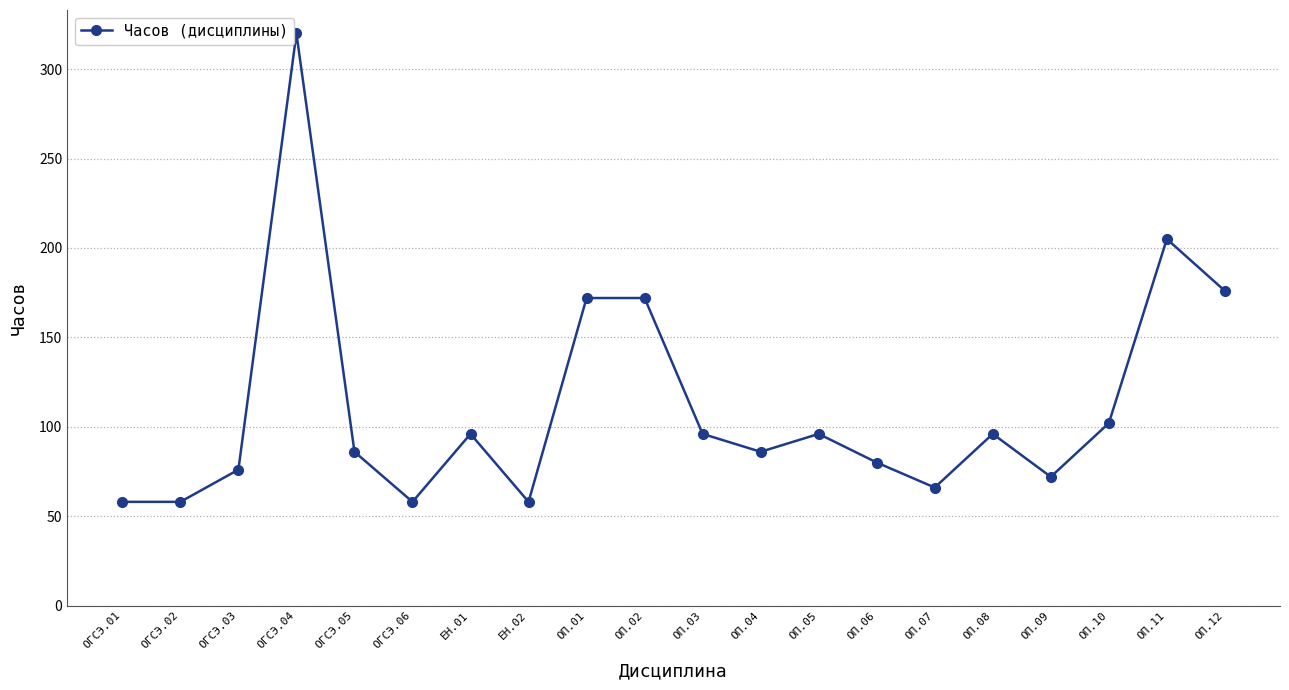

True or false: the data has more than 2 interior local peaks.

True